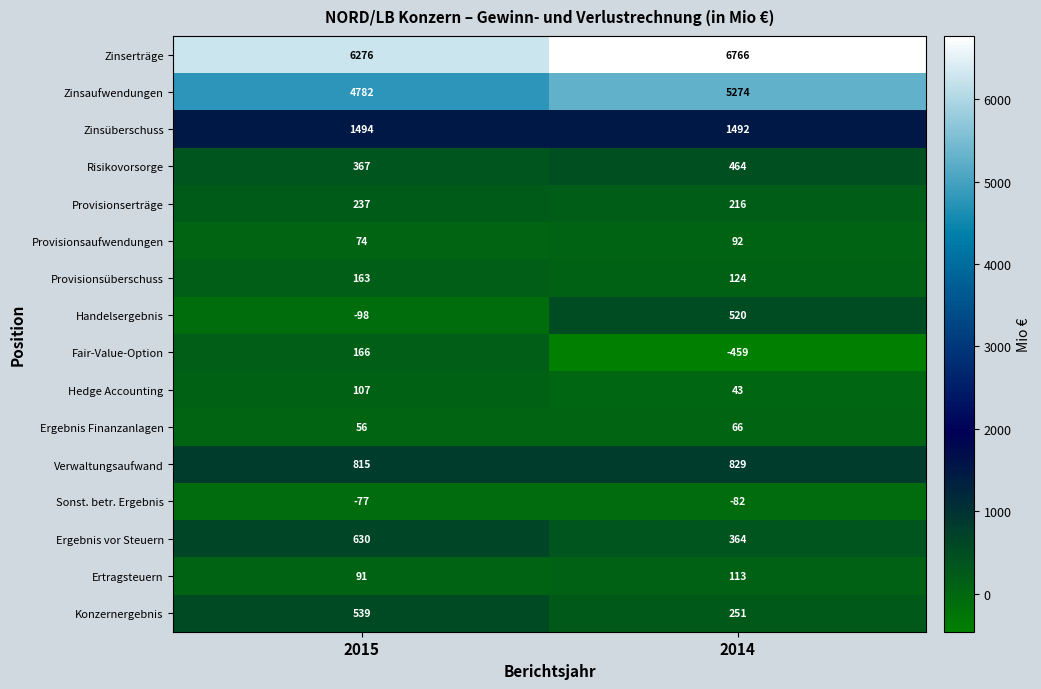

Between 2015 and 2014, which series saw the biggest shift?

Fair-Value-Option